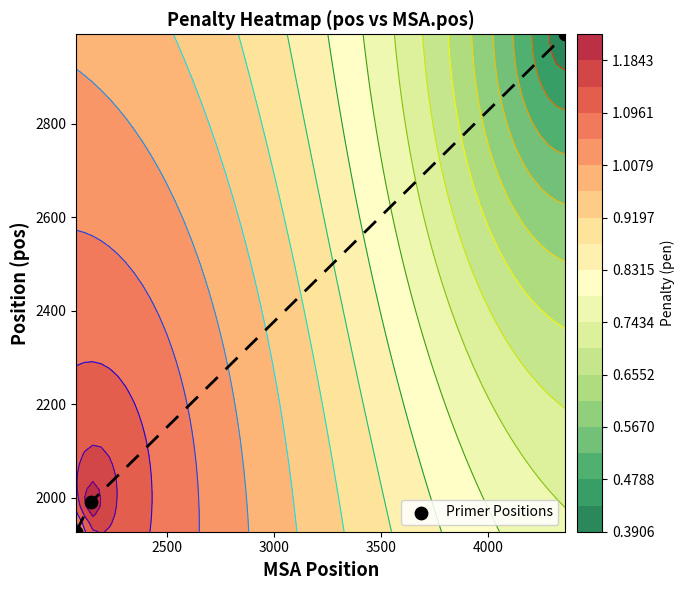

How many values are below 1990?

1